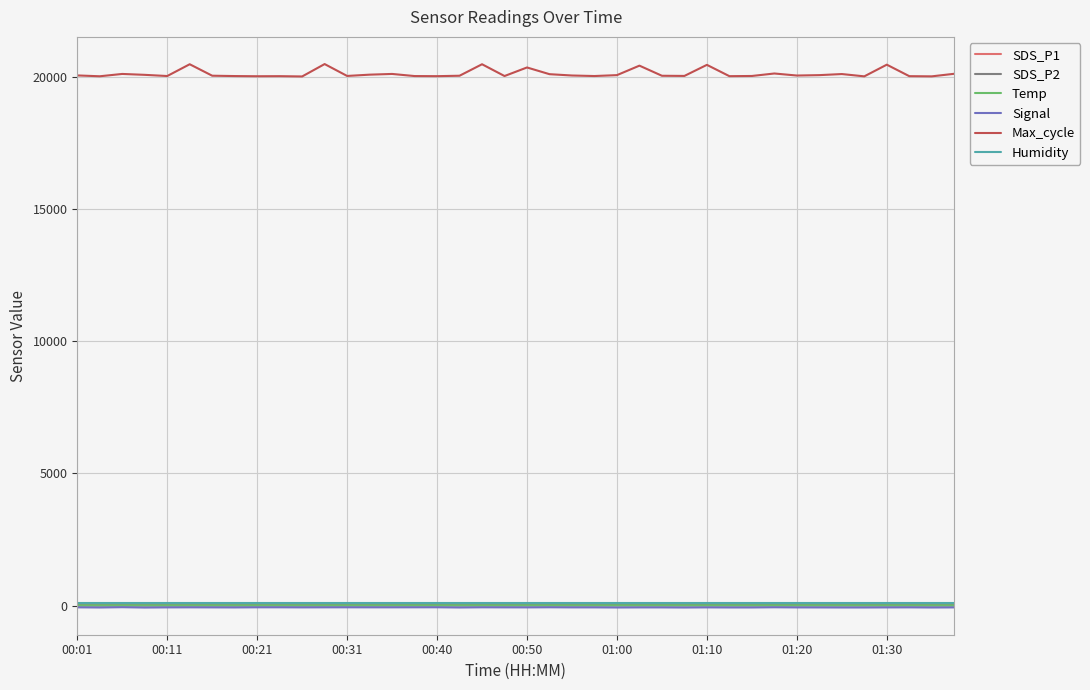

How many lines are shown in the chart?

6